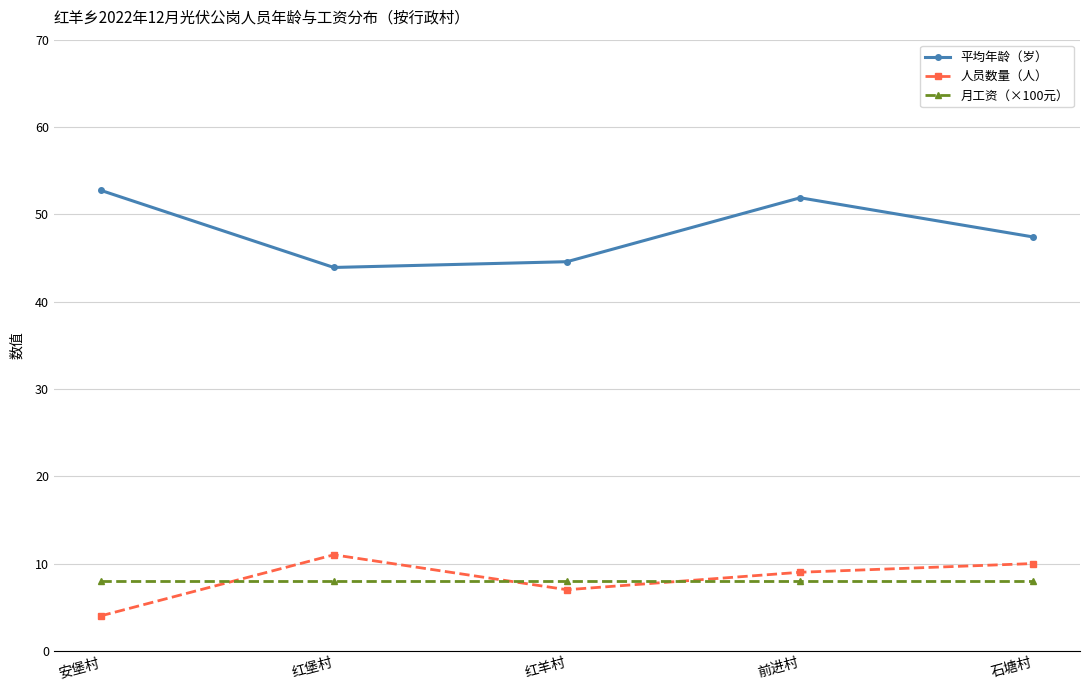

The value of 平均年龄（岁） at 安堡村 is 34.3. True or false?

False